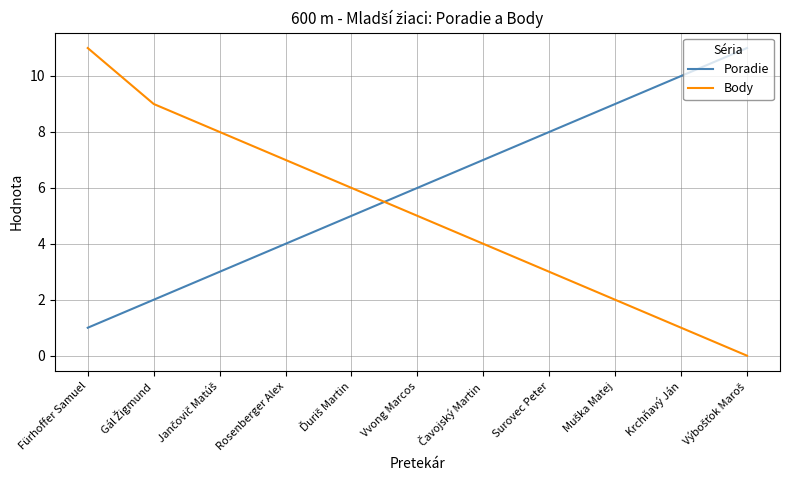

Which series has the widest spread of values?

Body